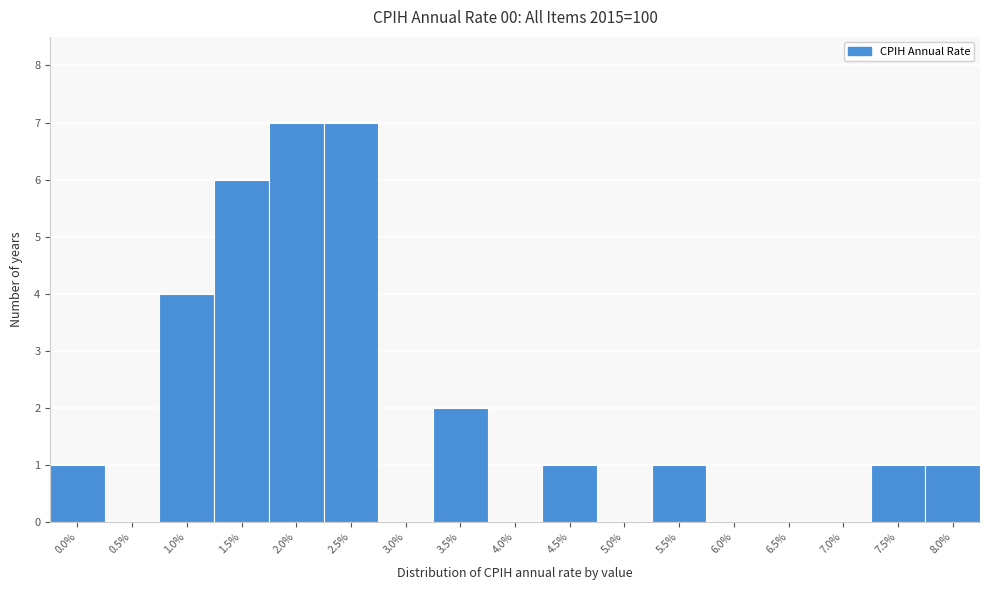

Reading left to right, list all the values displayed in this chart.

0.0%=1	0.5%=0	1.0%=4	1.5%=6	2.0%=7	2.5%=7	3.0%=0	3.5%=2	4.0%=0	4.5%=1	5.0%=0	5.5%=1	6.0%=0	6.5%=0	7.0%=0	7.5%=1	8.0%=1